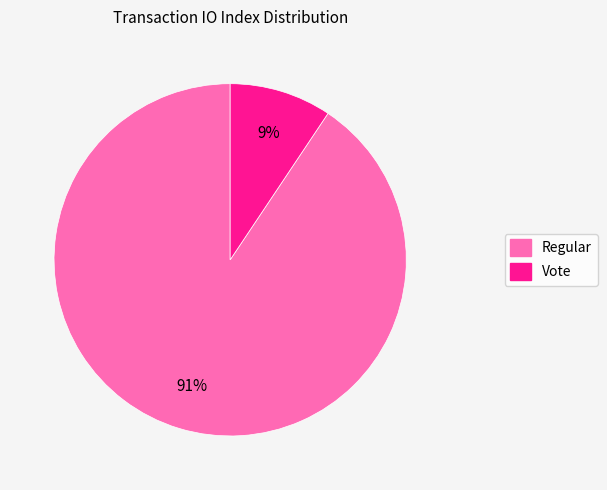

How many slices are in this pie chart?

2